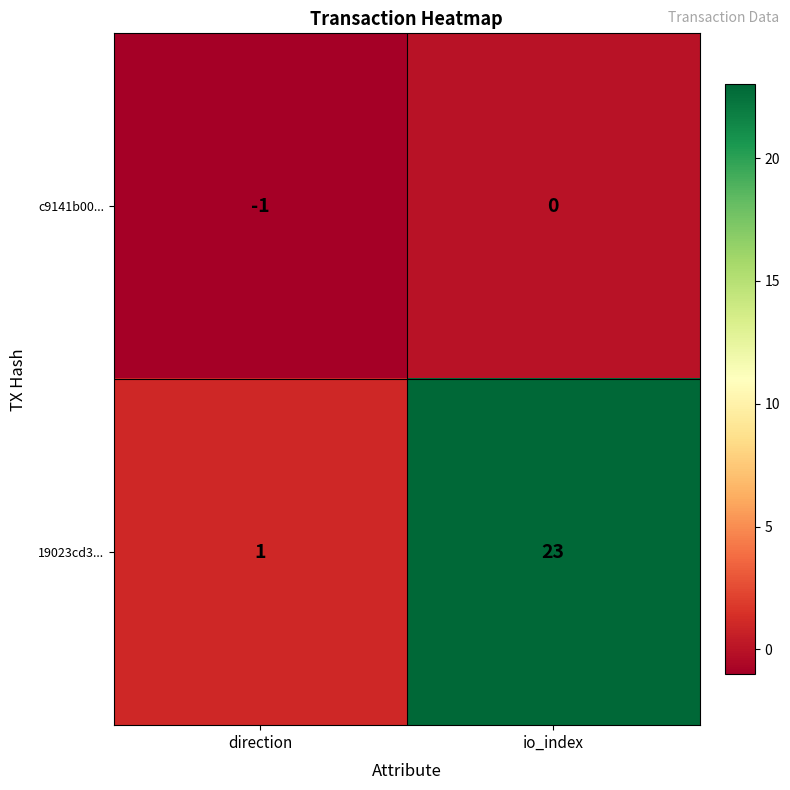

Where is 19023cd3... nearest to the value 12?

direction